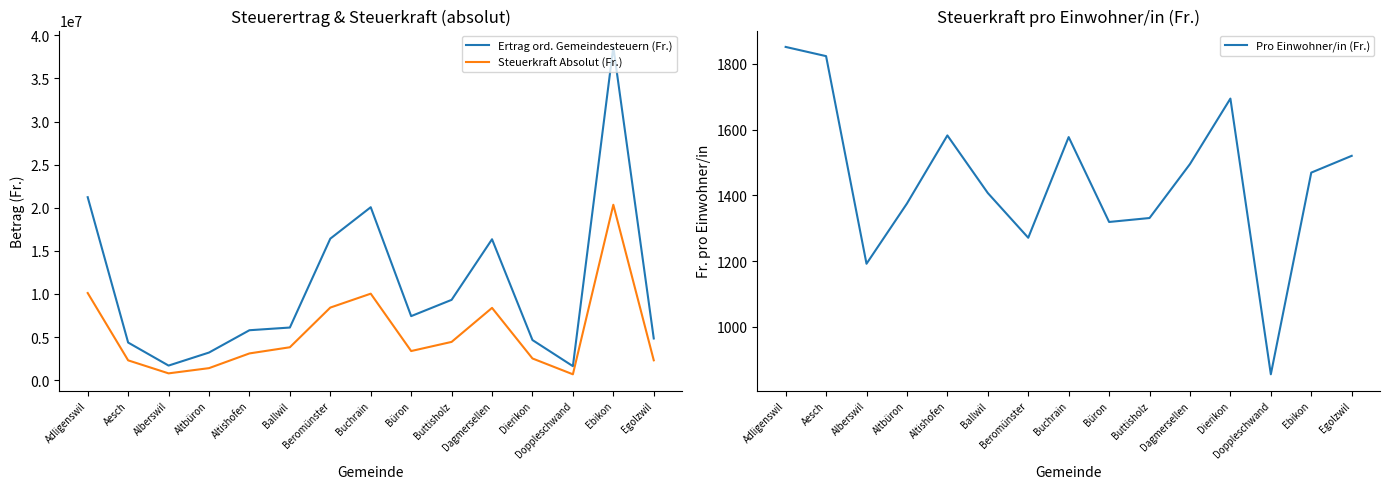

Which series has the largest total across all categories?

Ertrag ord. Gemeindesteuern (Fr.)